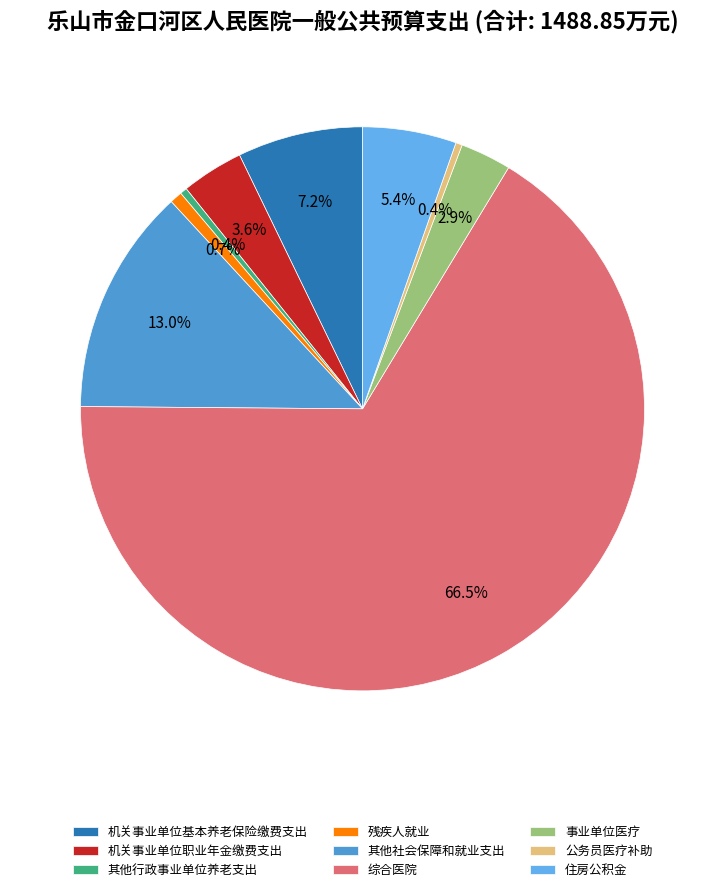

What is the smallest slice in the pie chart?

公务员医疗补助